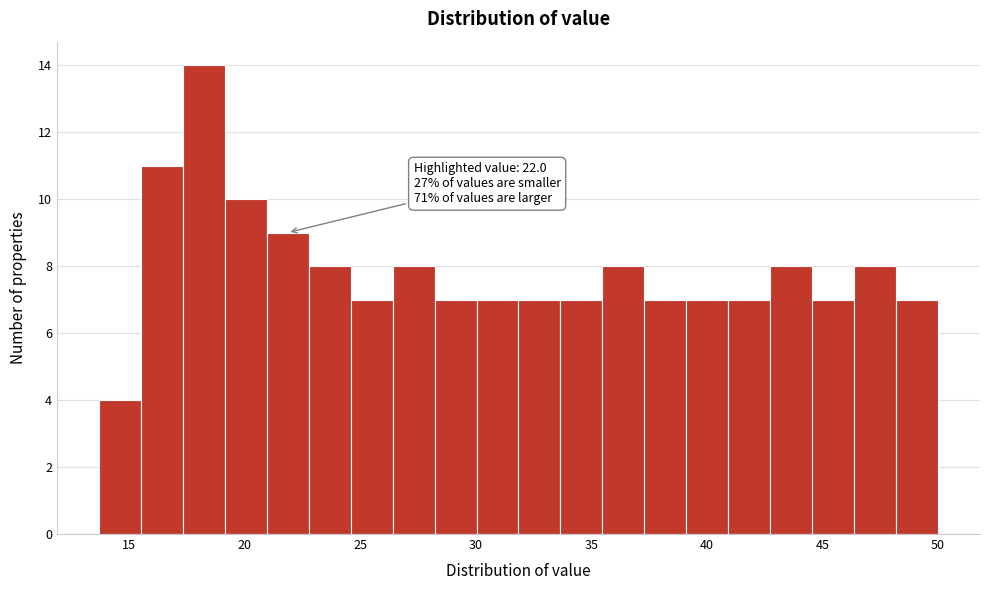

Around what value on the x-axis is the tallest bar? Give the approximate position of its centre, as read against the axis.

18.0